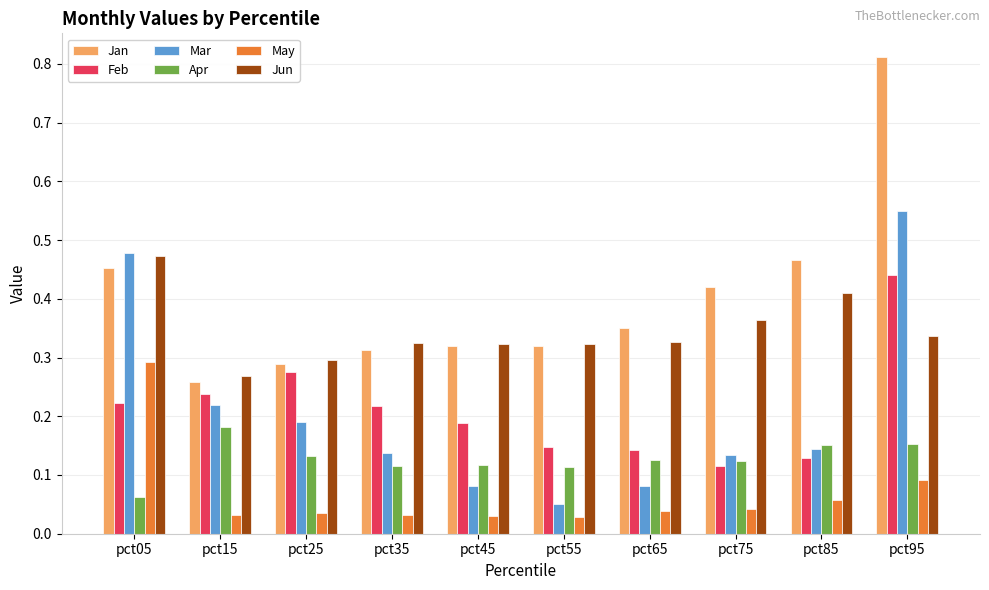

Where is Jan nearest to the value 0?

pct15